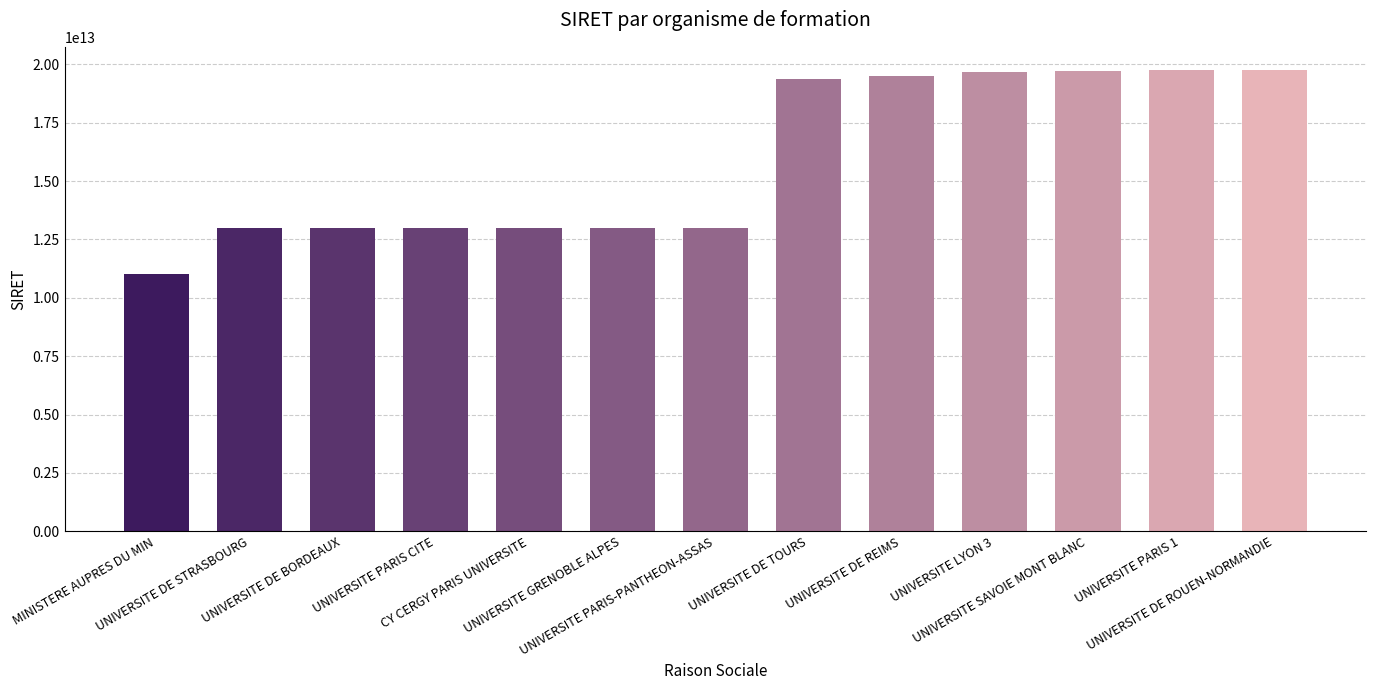

Rank the categories by value from highest to lowest.

UNIVERSITE DE ROUEN-NORMANDIE, UNIVERSITE PARIS 1, UNIVERSITE SAVOIE MONT BLANC, UNIVERSITE LYON 3, UNIVERSITE DE REIMS, UNIVERSITE DE TOURS, UNIVERSITE PARIS-PANTHEON-ASSAS, UNIVERSITE GRENOBLE ALPES, CY CERGY PARIS UNIVERSITE, UNIVERSITE PARIS CITE, UNIVERSITE DE BORDEAUX, UNIVERSITE DE STRASBOURG, MINISTERE AUPRES DU MIN